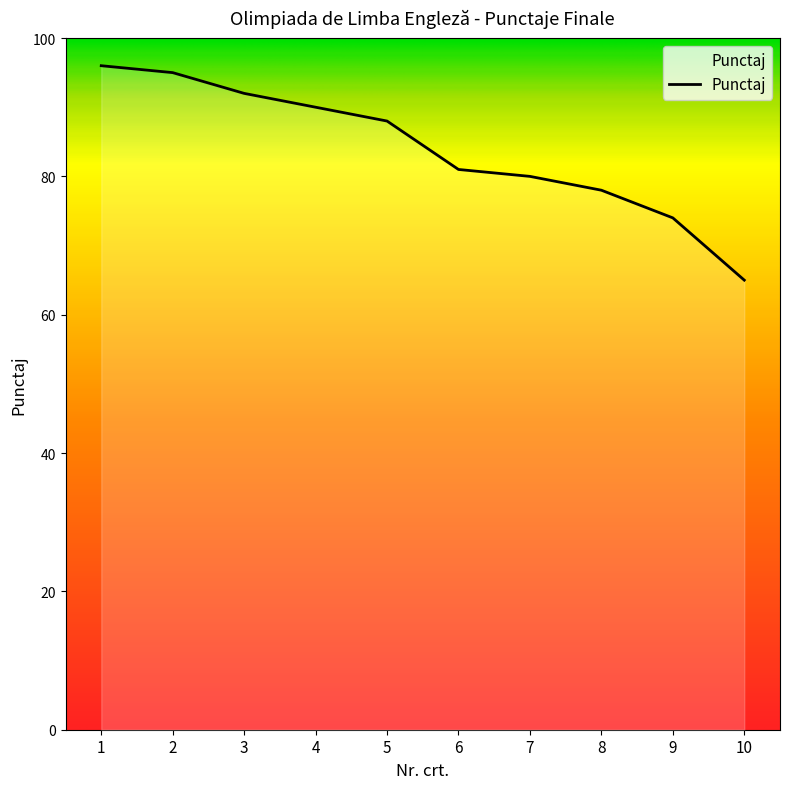

Reading left to right, list all the values displayed in this chart.

1=96	2=95	3=92	4=90	5=88	6=81	7=80	8=78	9=74	10=65